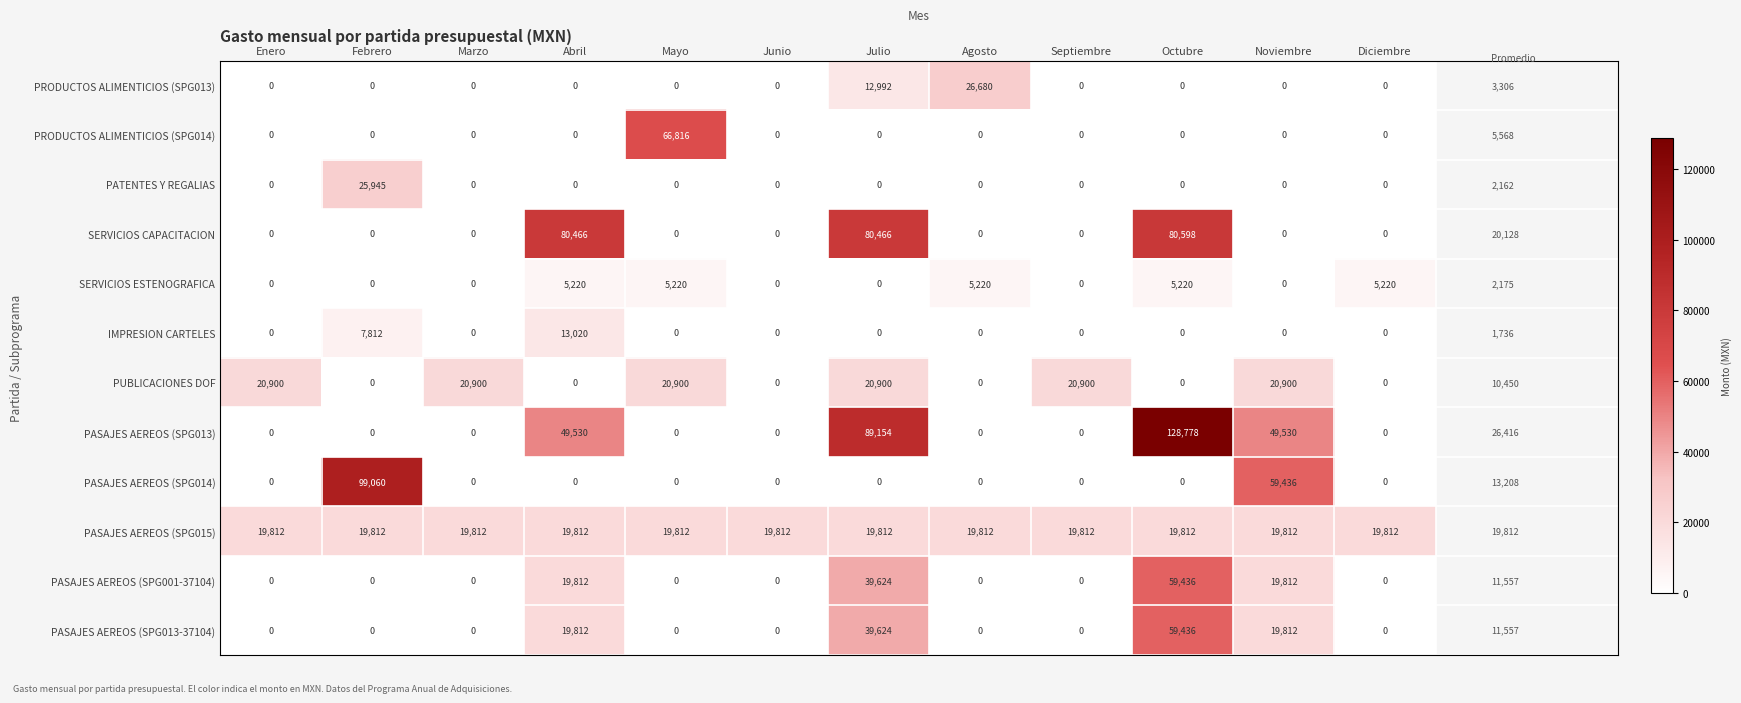

Which series has the largest range (max minus min)?

PASAJES AEREOS (SPG013)